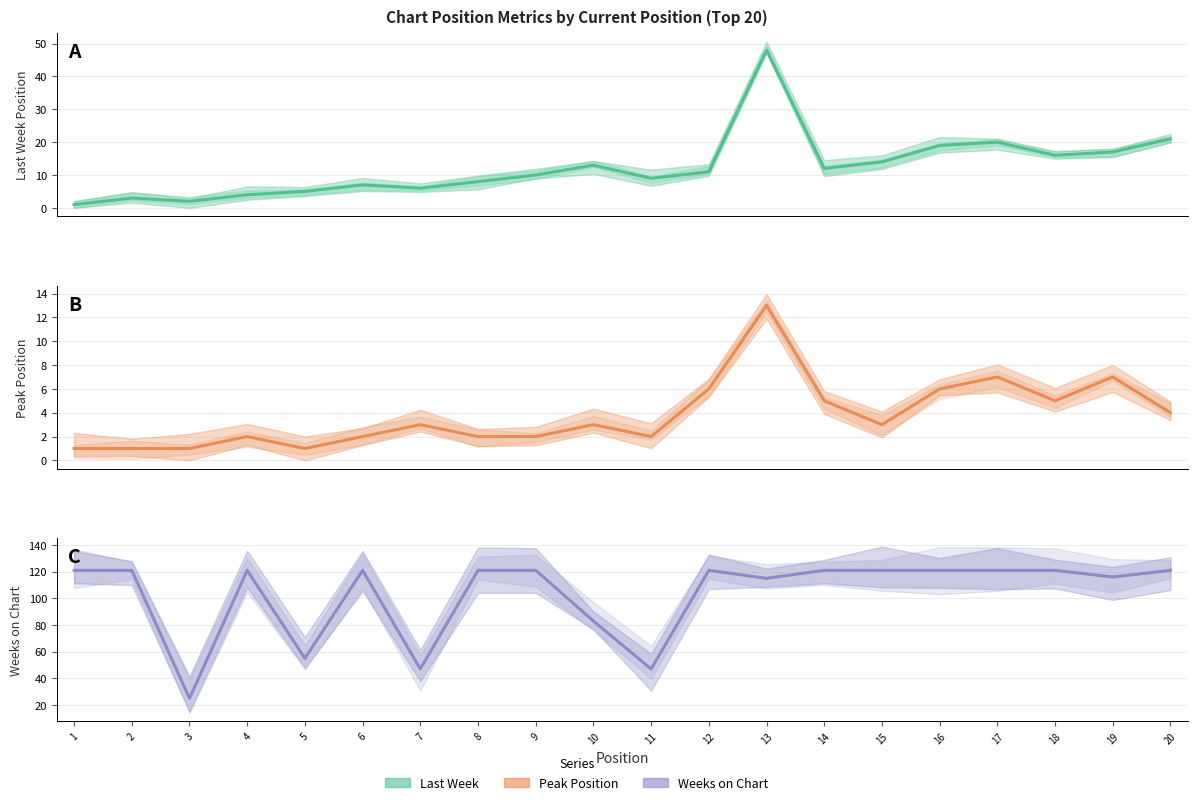

True or false: Last Week and Weeks on Chart intersect in this chart.

False